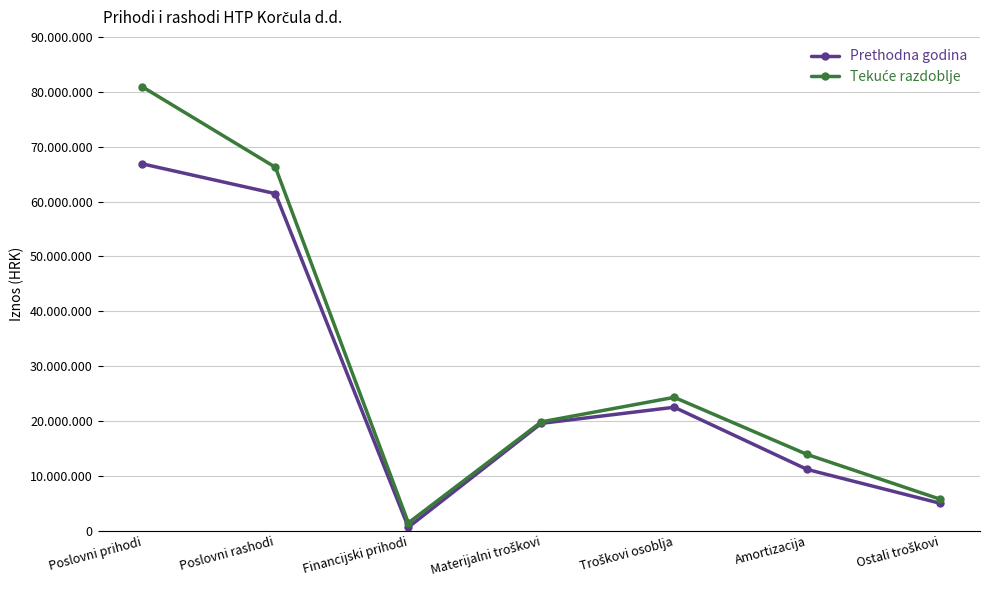

What is the sum of all Tekuće razdoblje values?

212414208